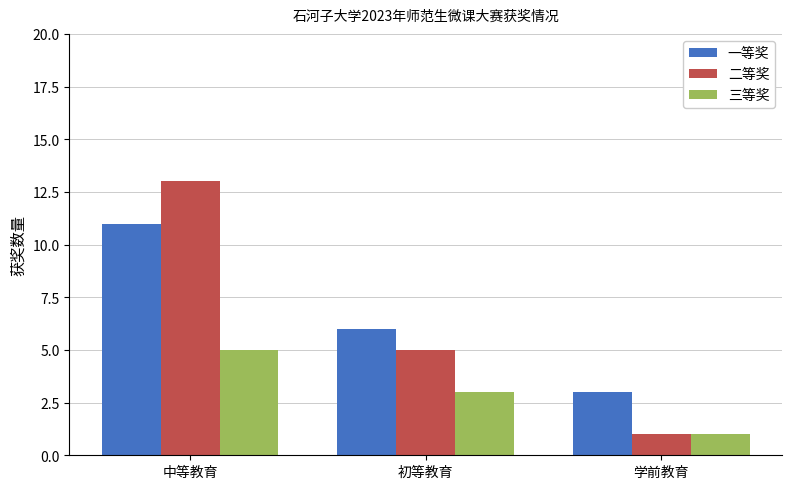

At which label does 三等奖 reach its peak?

中等教育